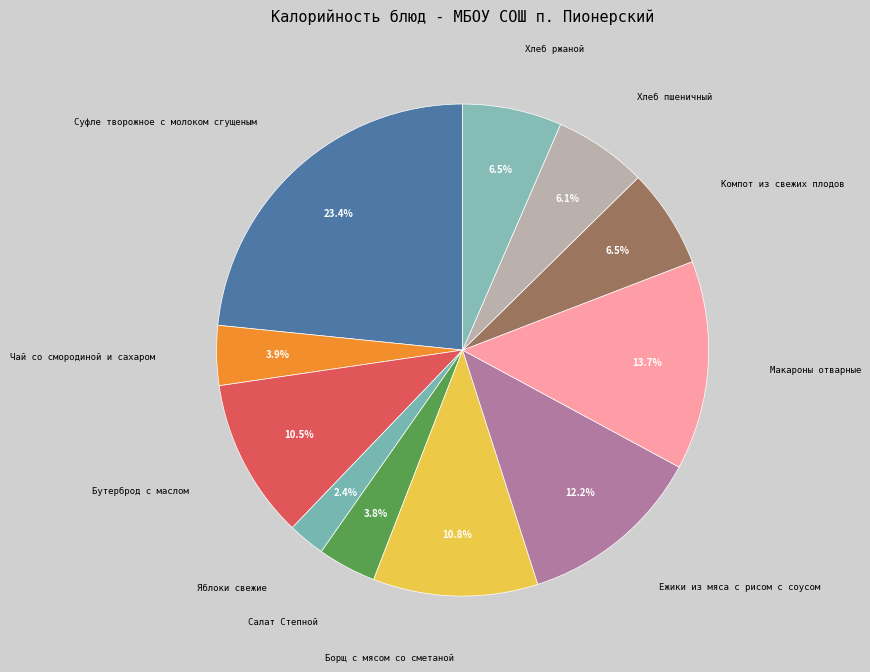

To the nearest percent, what percentage of the pie is Чай со смородиной и сахаром?

4%